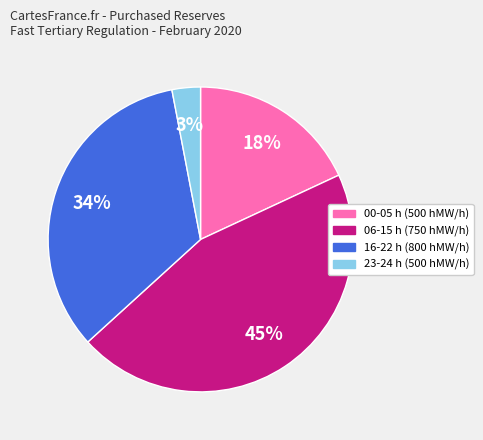

To the nearest percent, what is the average slice percentage?

25%